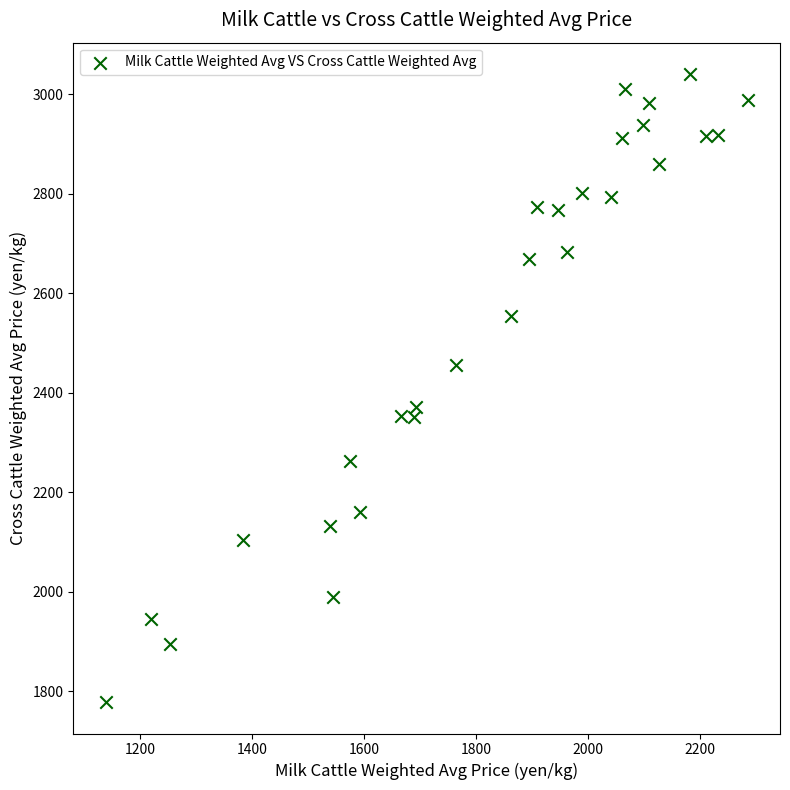

What is the range of X values (max minus min)?

1148.0